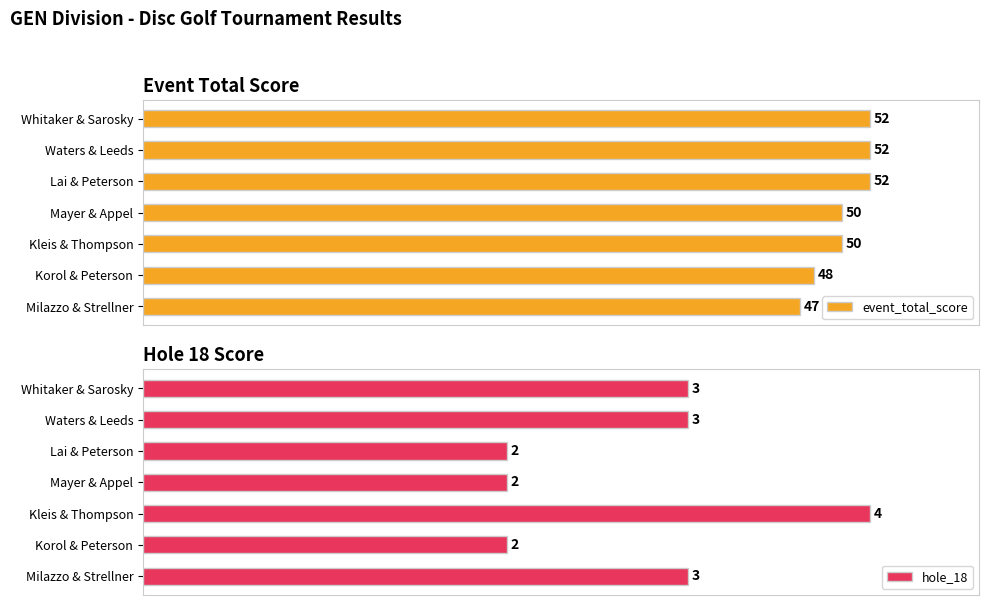

Does the chart contain any negative values?

No